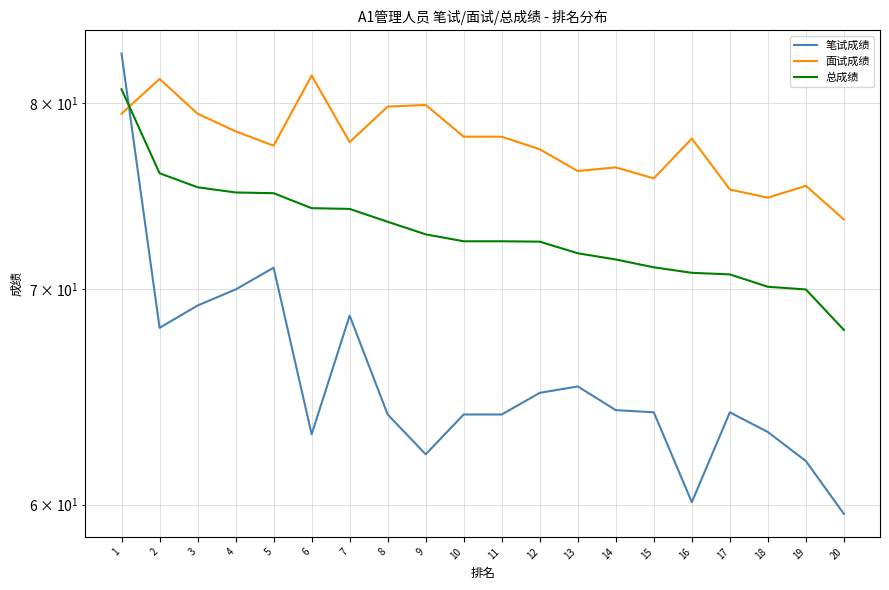

At which category is the sum across all series the highest?

1